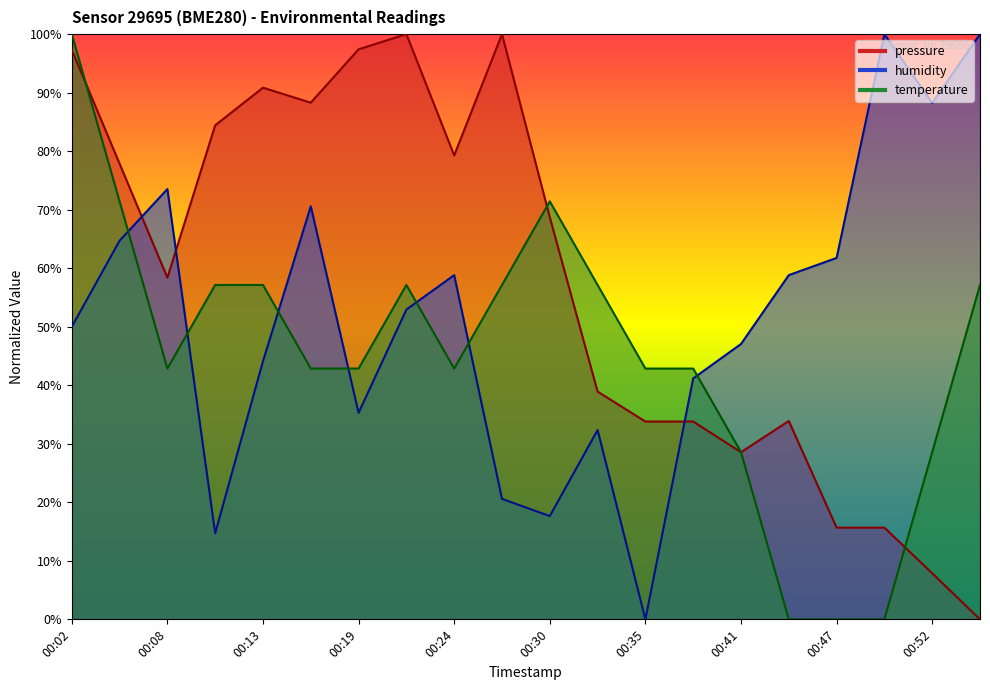

Reading left to right, what are all the values shown in this chart?

pressure: 97.3	77.9	58.4	84.4	90.9	88.3	97.4	100.0	79.3	100.0	68.7	38.9	33.8	33.8	28.6	33.9	15.7	15.7	7.9	0.0
humidity: 50.0	64.7	73.5	14.7	44.1	70.6	35.3	52.9	58.8	20.6	17.6	32.4	0.0	41.2	47.1	58.8	61.8	100.0	88.2	100.0
temperature: 100.0	71.4	42.9	57.1	57.1	42.9	42.9	57.1	42.9	57.1	71.4	57.1	42.9	42.9	28.6	0.0	0.0	0.0	28.6	57.1